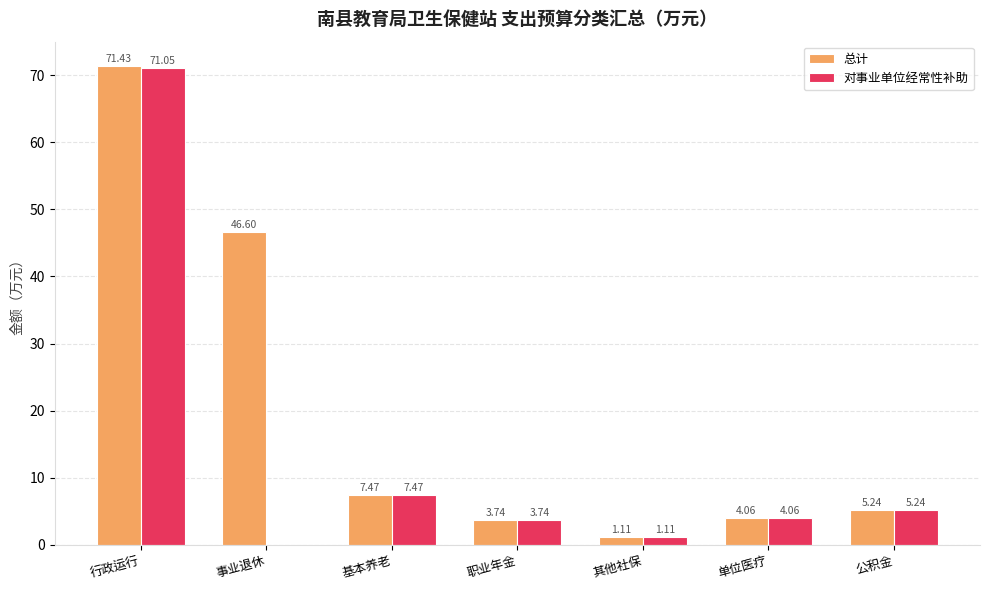

At which label is 对事业单位经常性补助 closest to 35?

基本养老